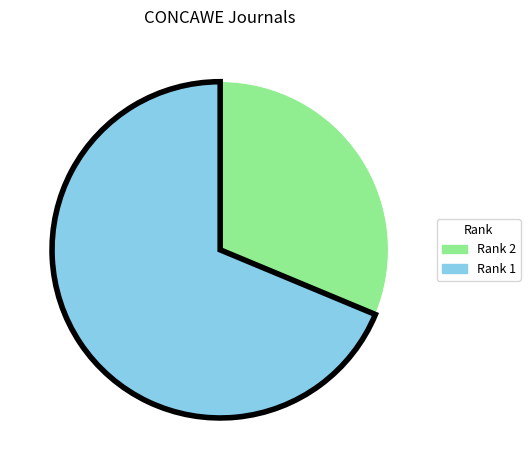

Is there any slice that represents more than half of the pie?

Yes